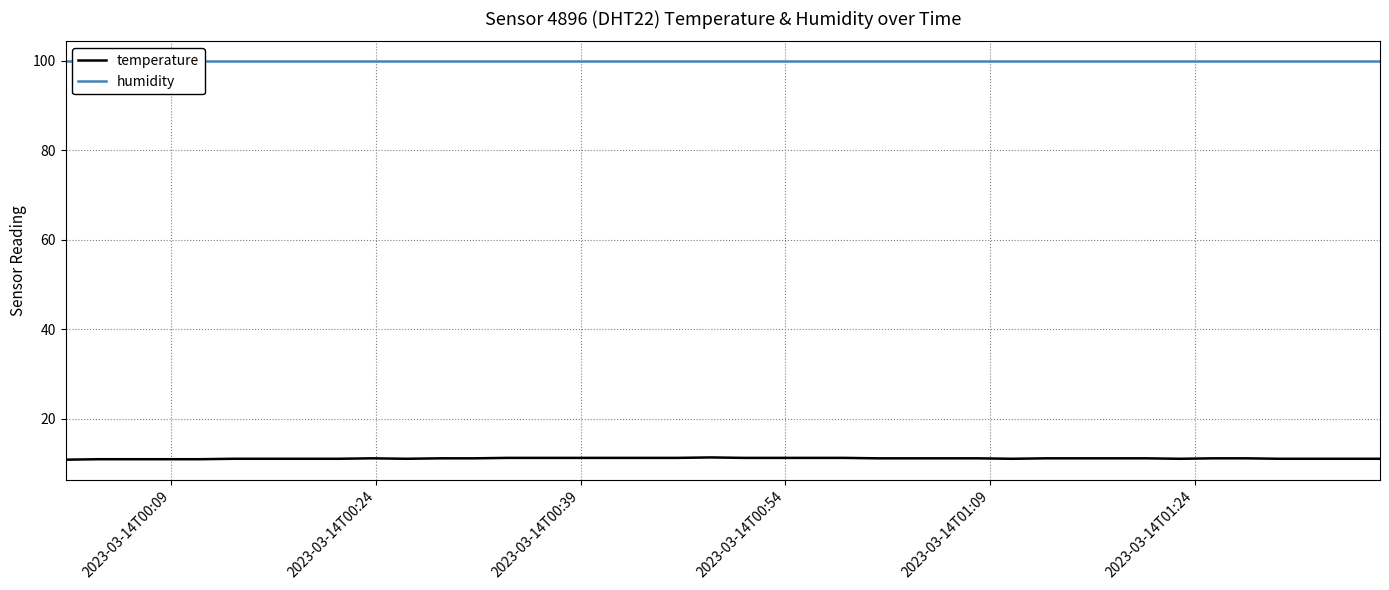

What is the difference between the maximum and minimum values in the temperature series?

0.5